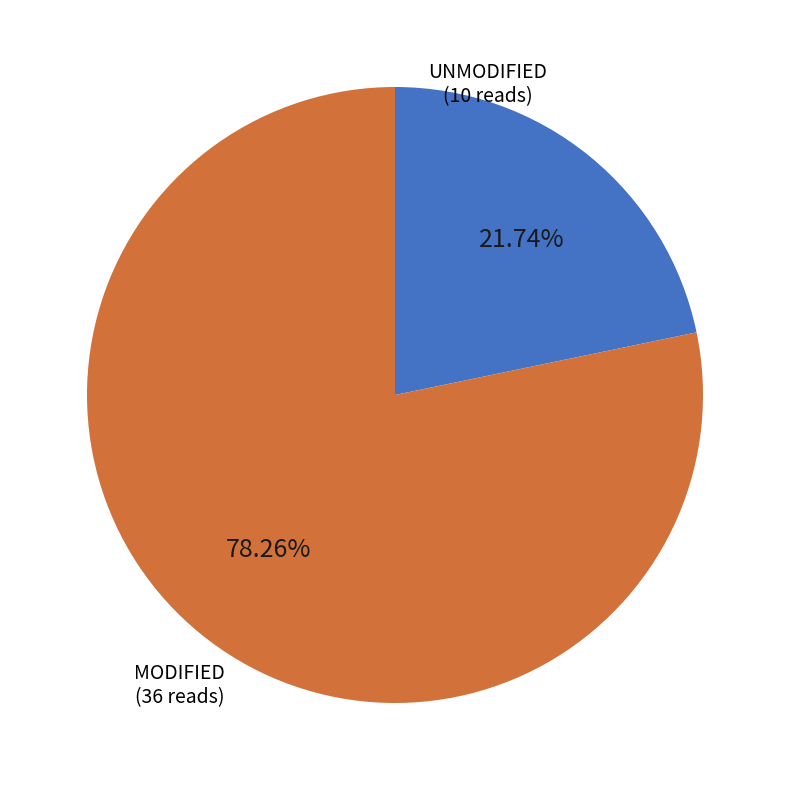

What is the ratio of the value at MODIFIED to the value at UNMODIFIED?

3.6